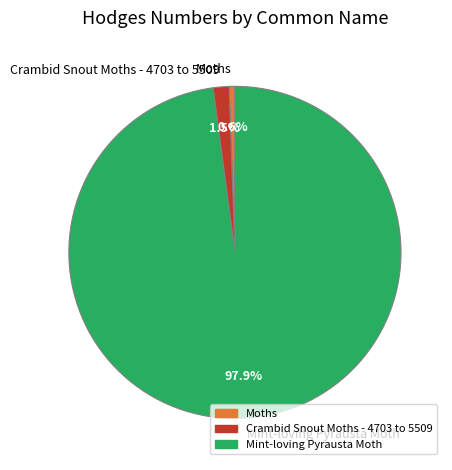

The Moths slice represents 11% of the pie. True or false?

False